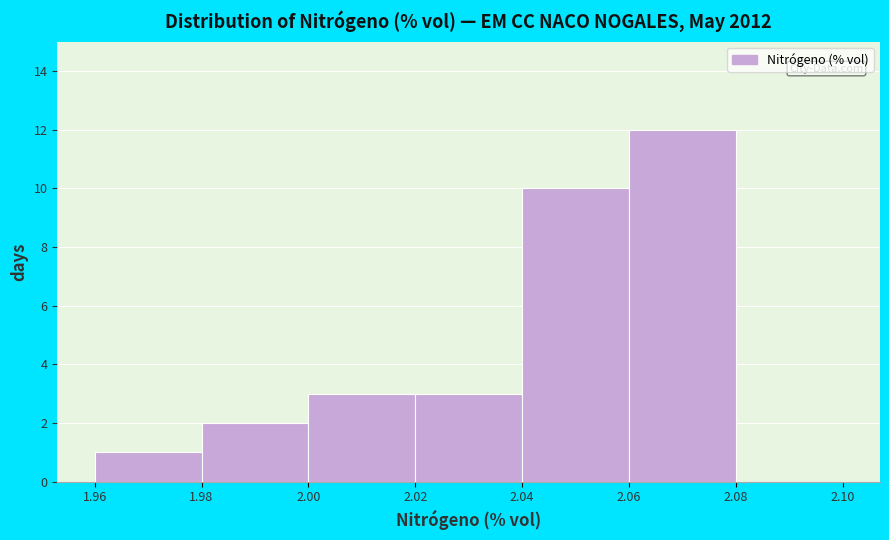

How tall is the bar that spans 1.98 to 2.00 on the x-axis? The values are not printed on the chart, so give them approximately, as read against the axis.

2